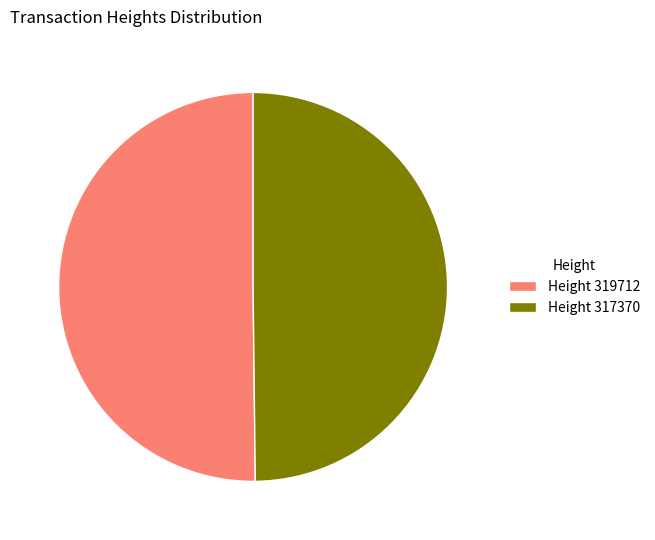

The Height 319712 slice represents 50% of the pie. True or false?

True